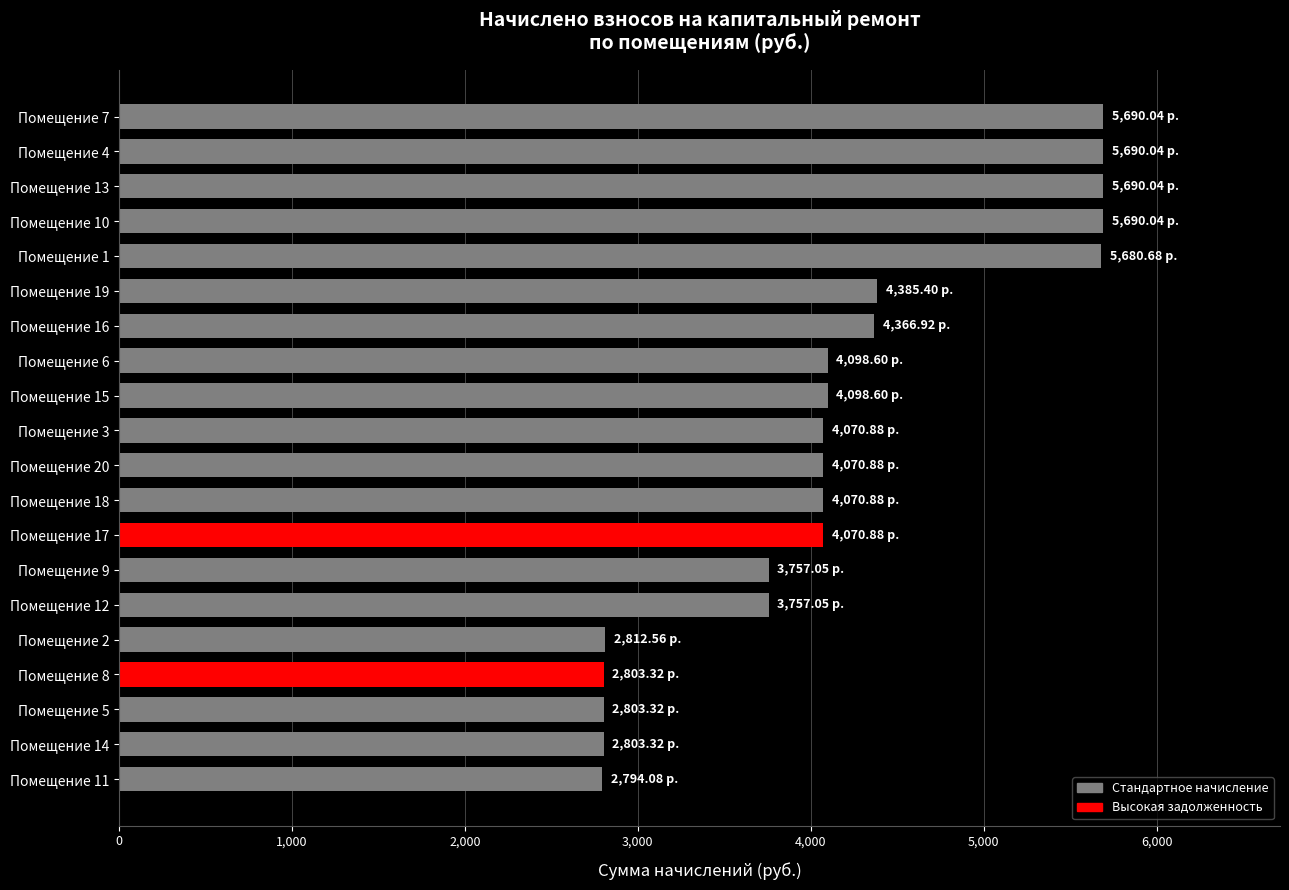

Are the bars grouped side by side (vs. stacked)?

No